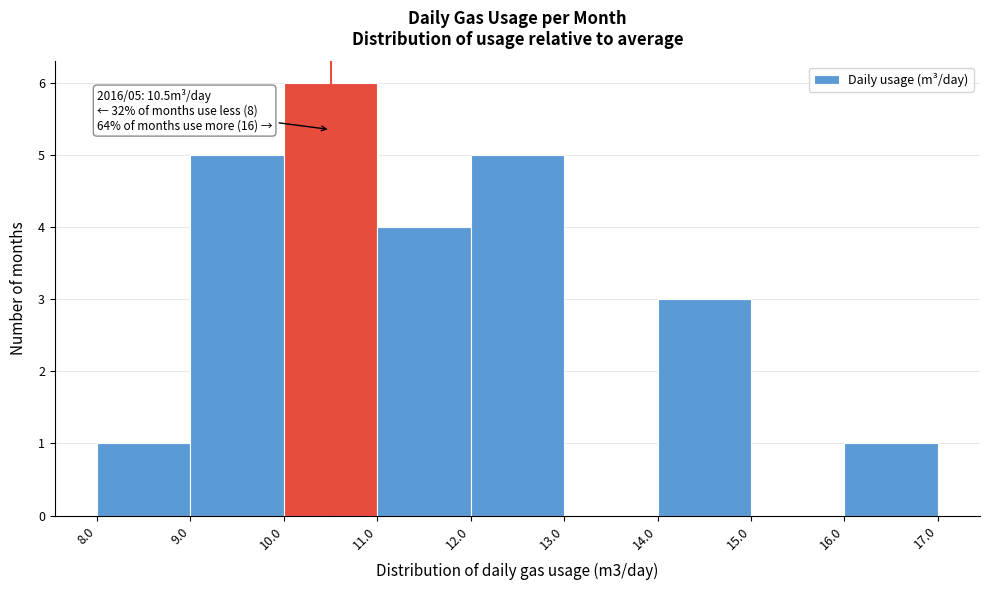

Which range on the x-axis has the tallest bar?

10.0 to 11.0